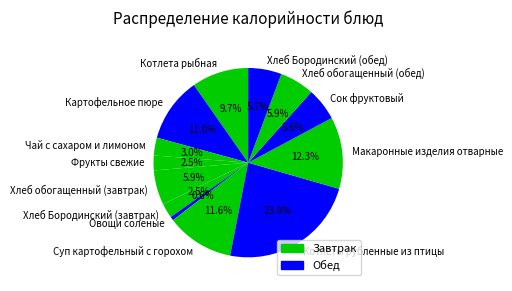

Is there any slice that represents more than half of the pie?

No